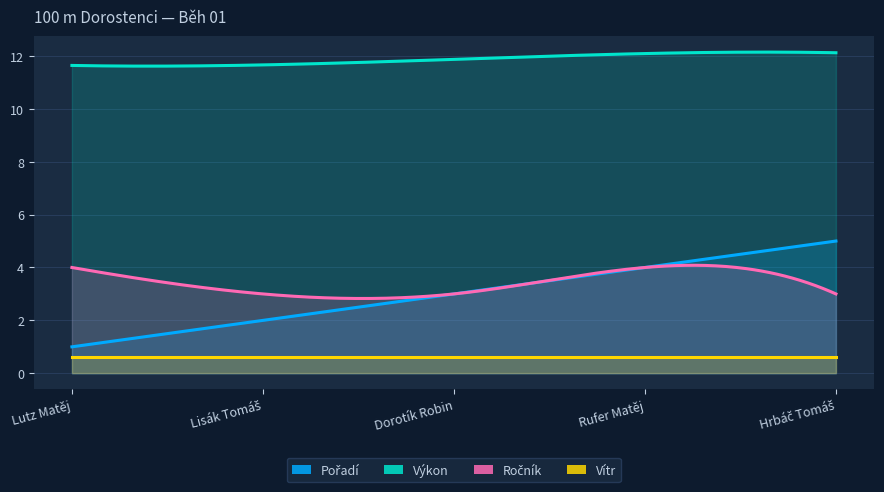

True or false: Výkon has more than 1 interior local peaks.

False